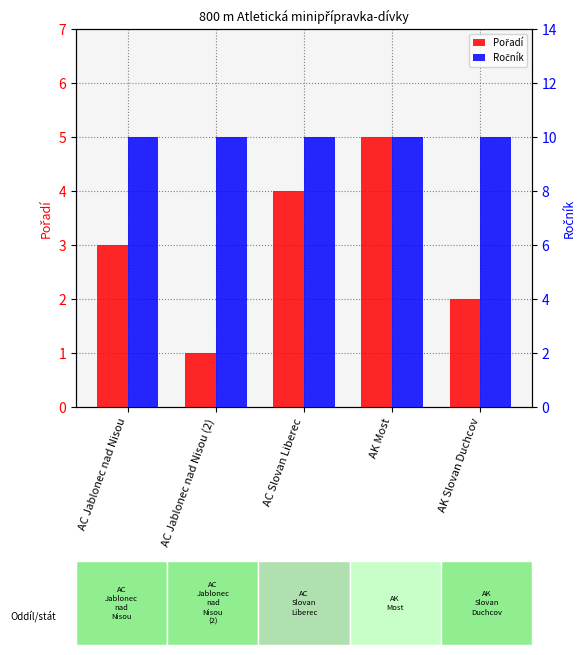

Is it true that Pořadí equals 2 at AK Slovan Duchcov?

True